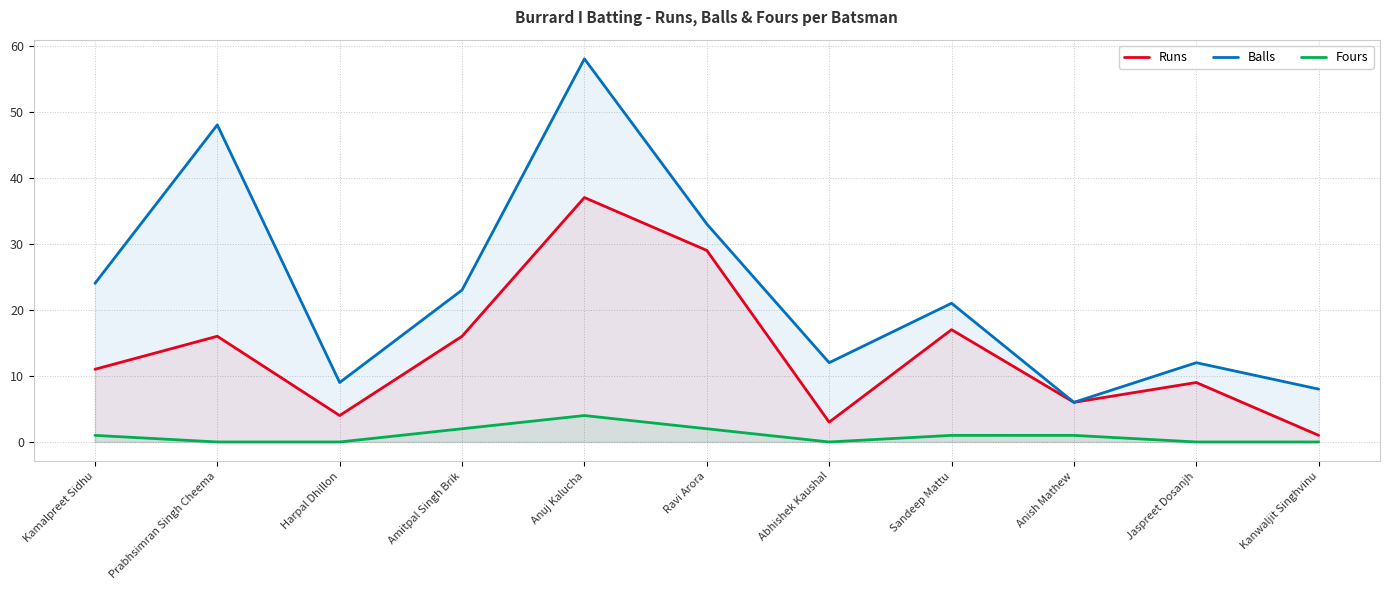

How many values in the Balls series are below 21?

5